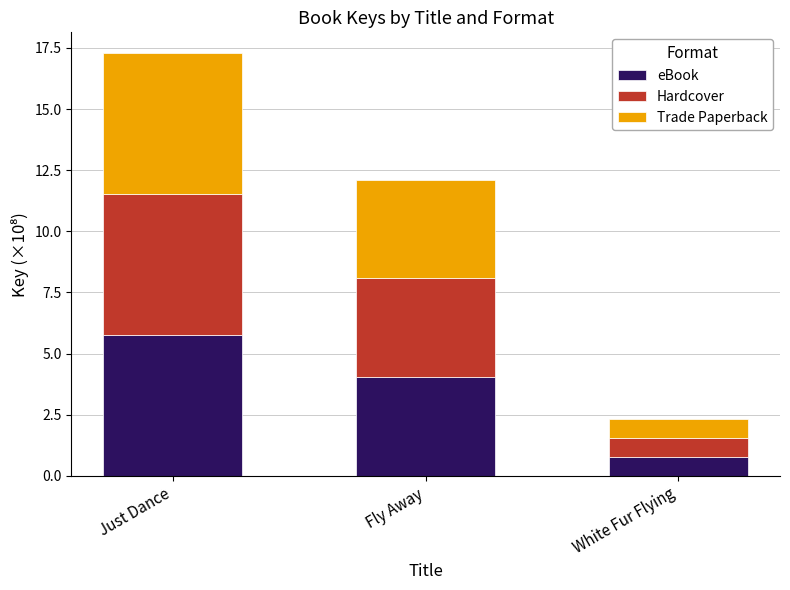

What is the lowest value of the eBook series?

0.8